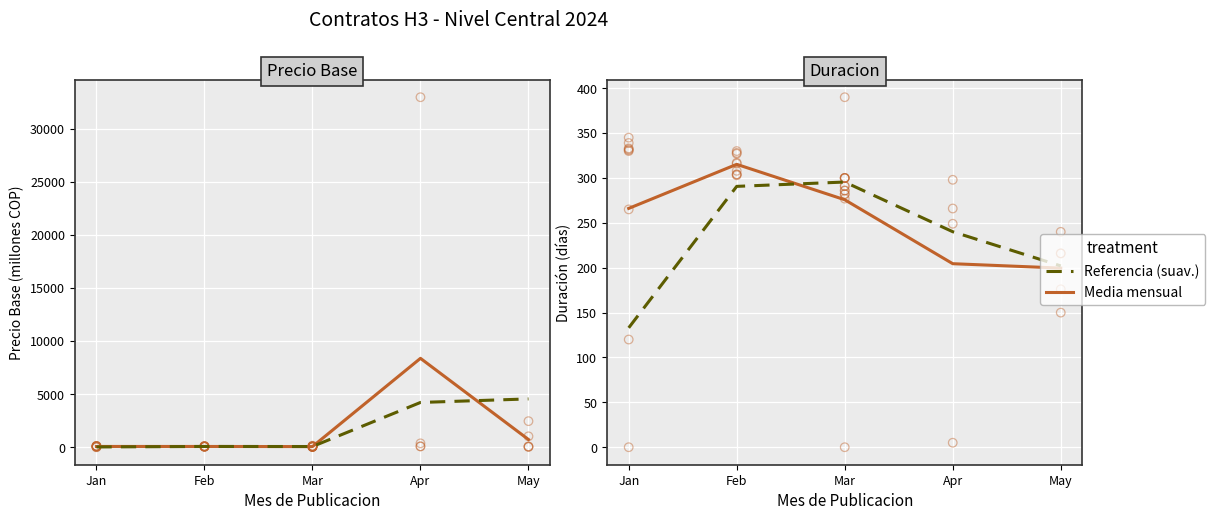

What is the total value across all series at May?

5719.6